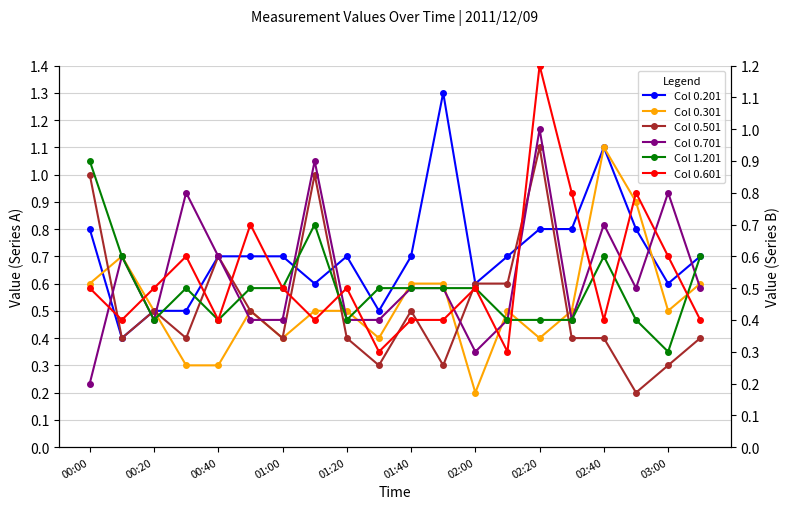

What is the difference between the Col 0.601 values at 02:40 and 00:20?

0.1